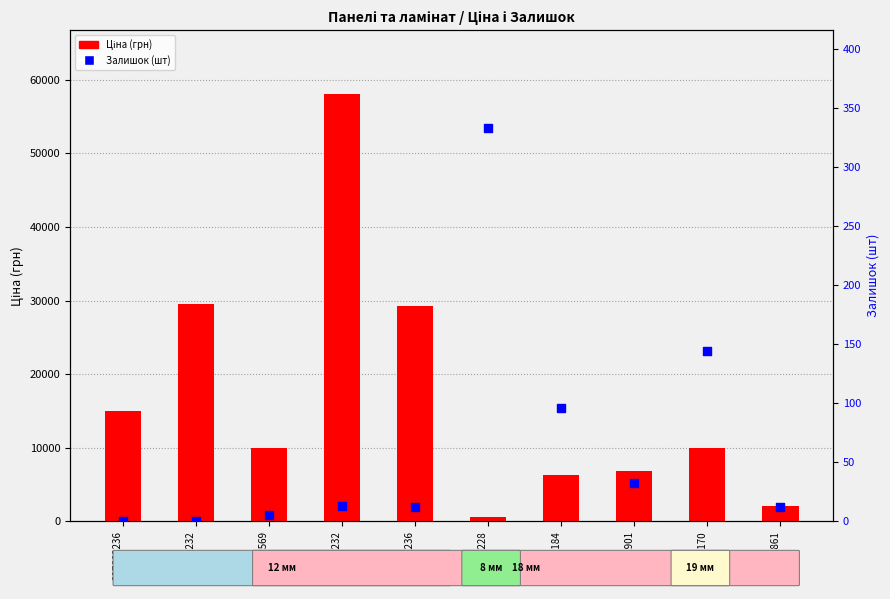

Which series has the widest spread of Y values?

Ціна (грн)